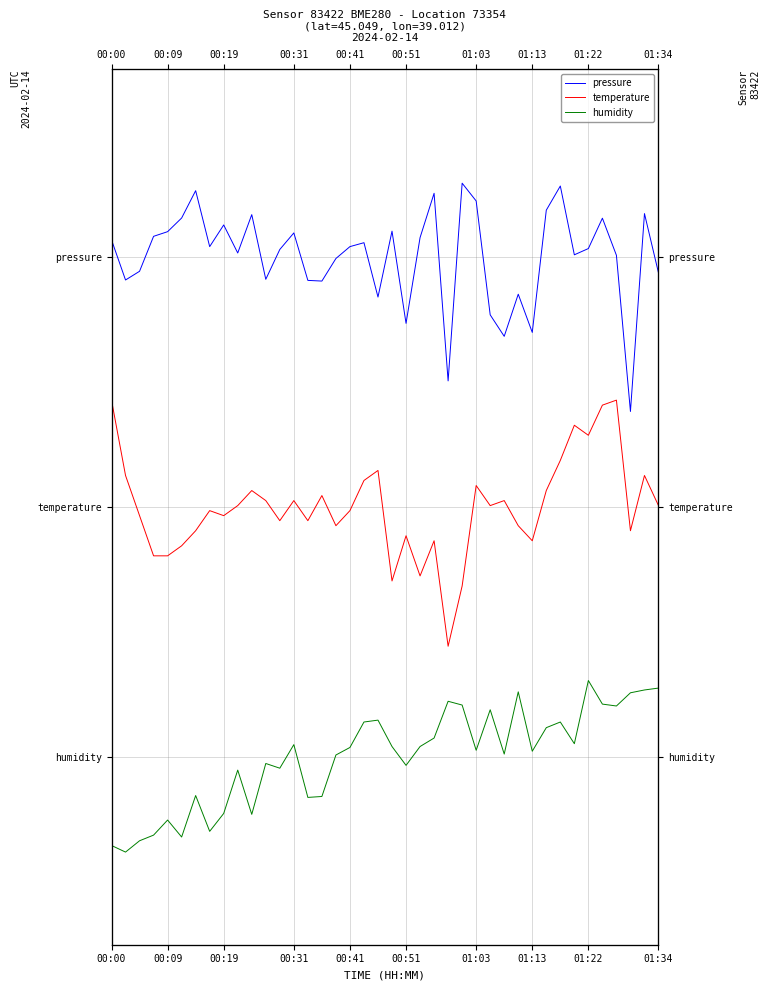

Which series has the largest range (max minus min)?

temperature